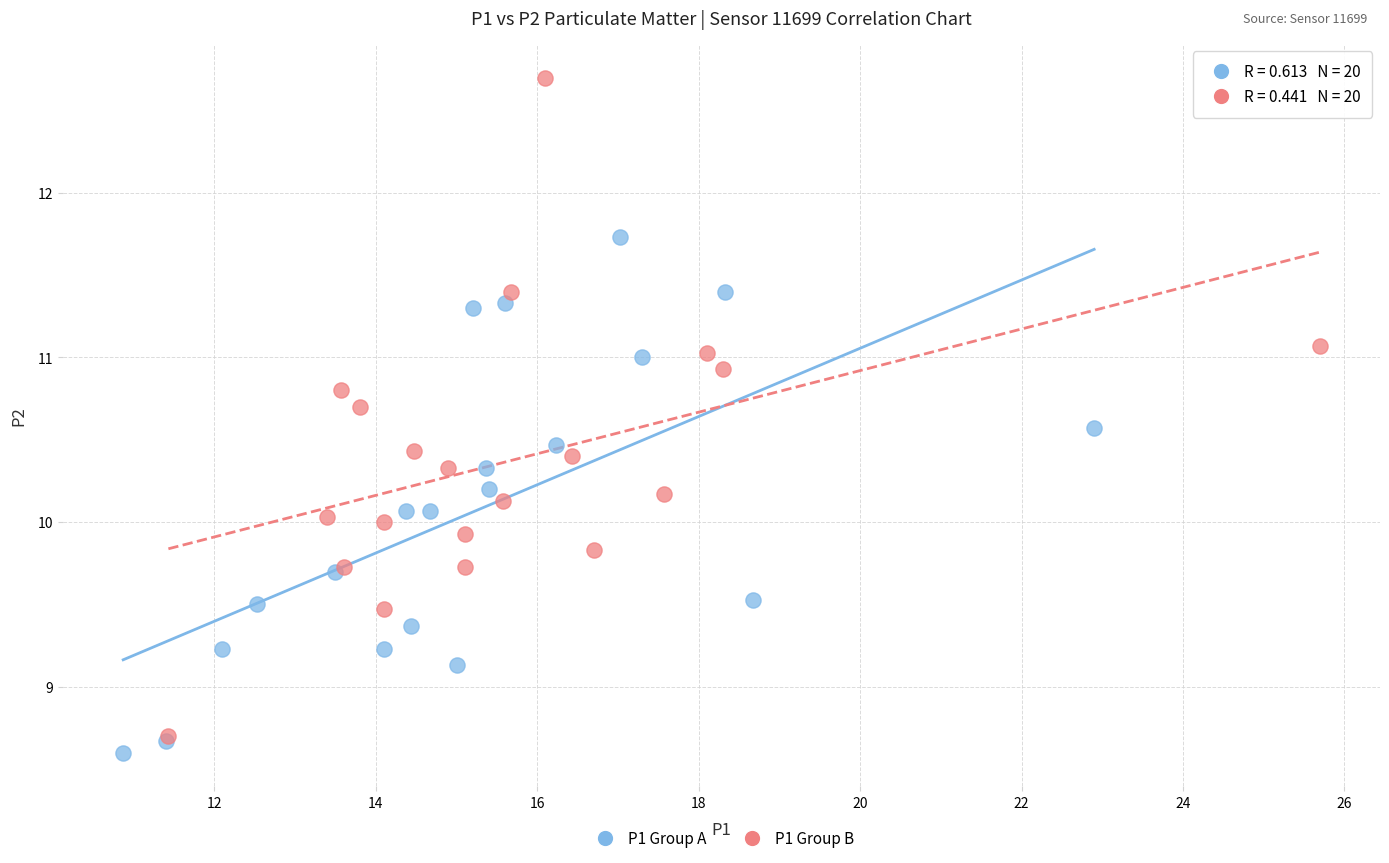

Which series reaches the maximum Y coordinate?

P1 Group B